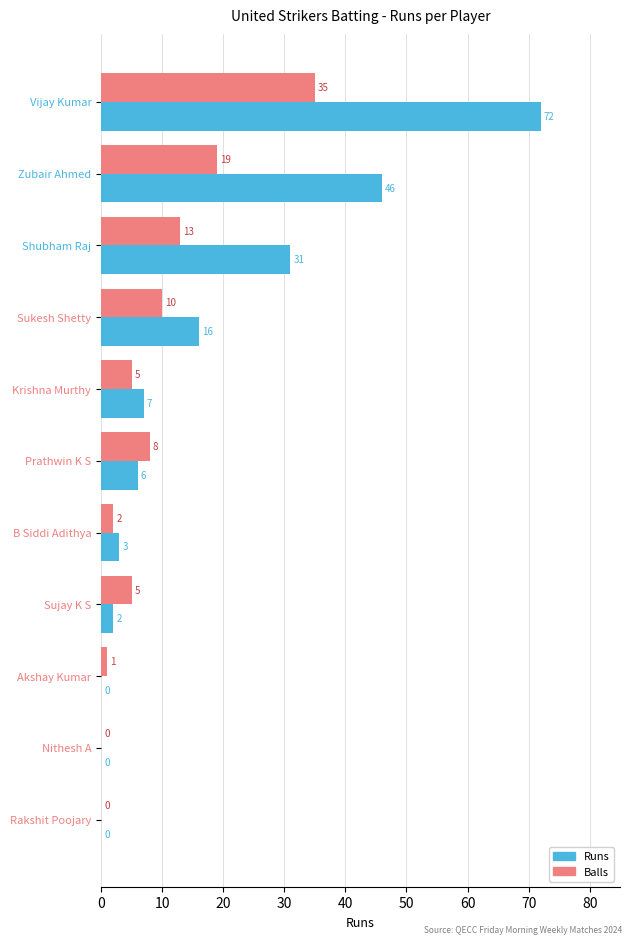

What are all the series names shown in the legend?

Runs, Balls